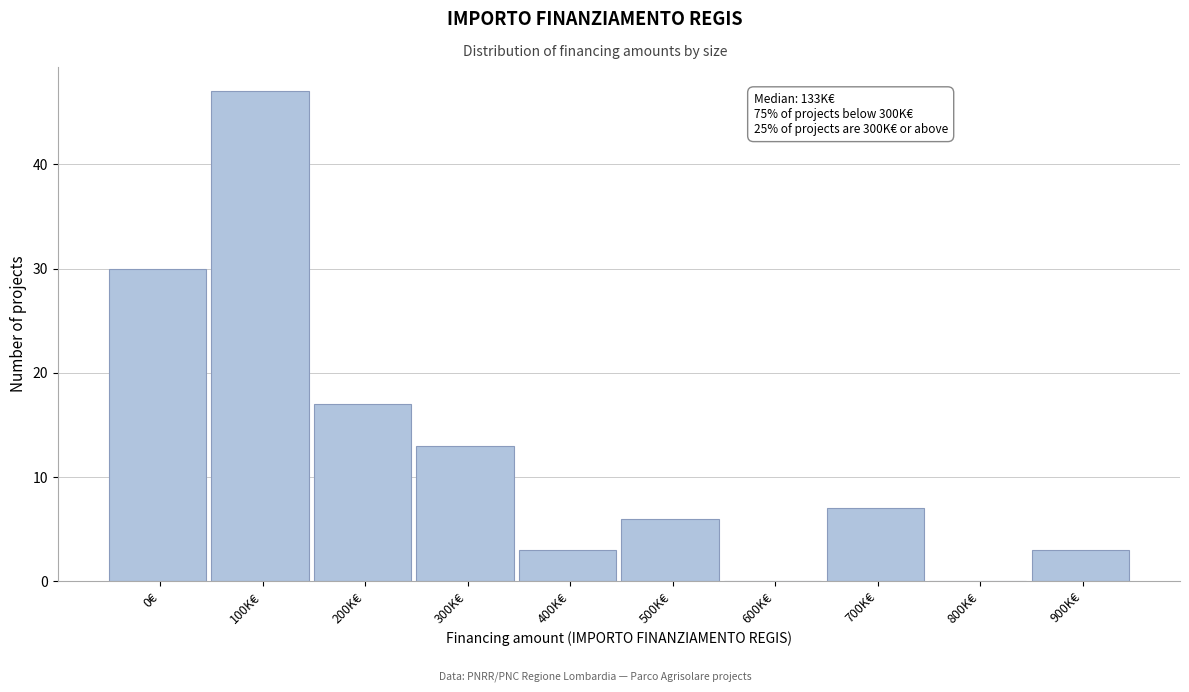

Reading left to right, list all the values displayed in this chart.

0€=30	100K€=47	200K€=17	300K€=13	400K€=3	500K€=6	600K€=0	700K€=7	800K€=0	900K€=3